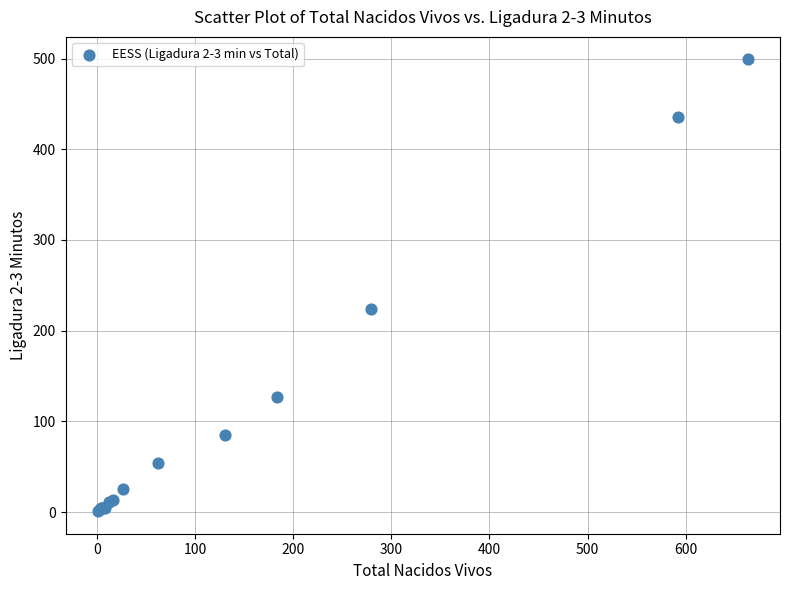

What Y value in the scatter plot is closest to 250?

224